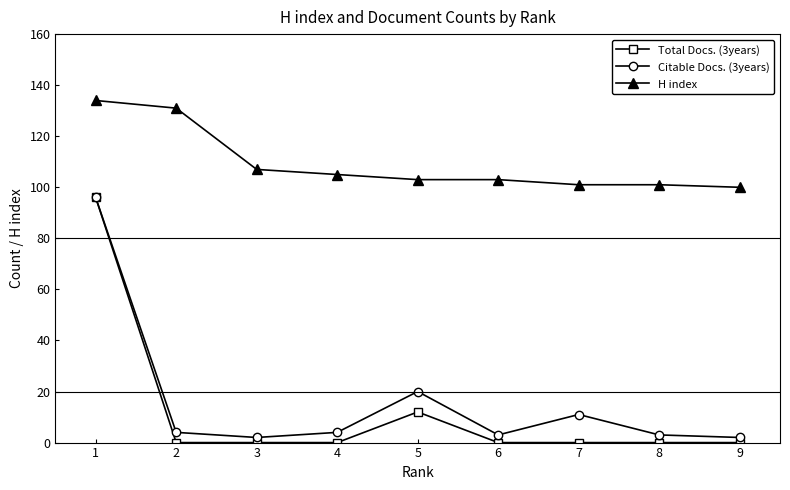

Which series has the largest range (max minus min)?

Total Docs. (3years)